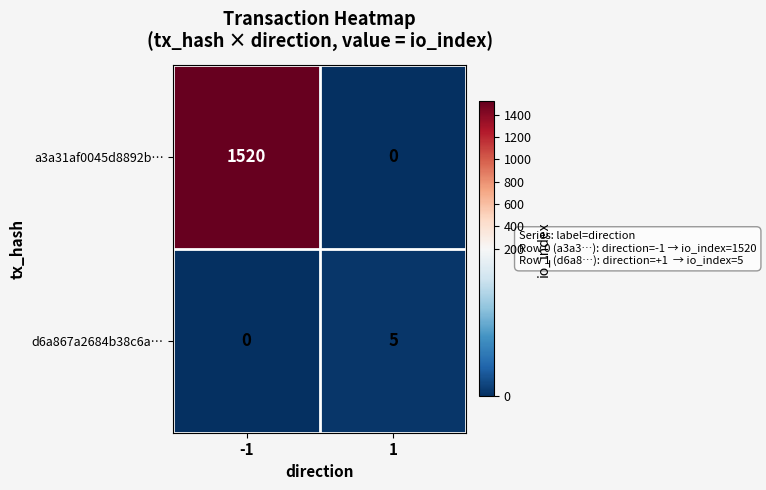

Which series has the largest total across all categories?

a3a31af0045d8892b…